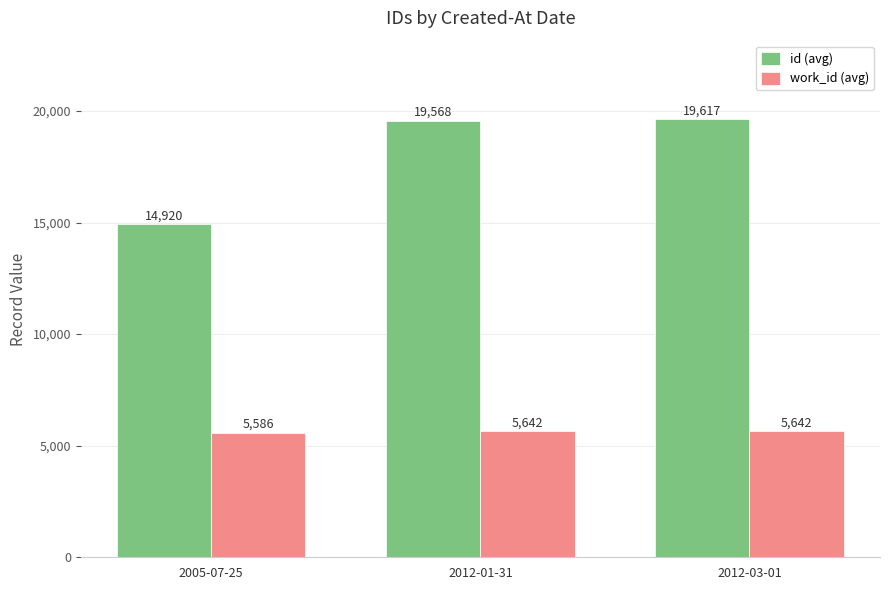

Reading left to right, list all the values displayed in this chart.

id (avg): 14920	19568	19617
work_id (avg): 5586	5642	5642